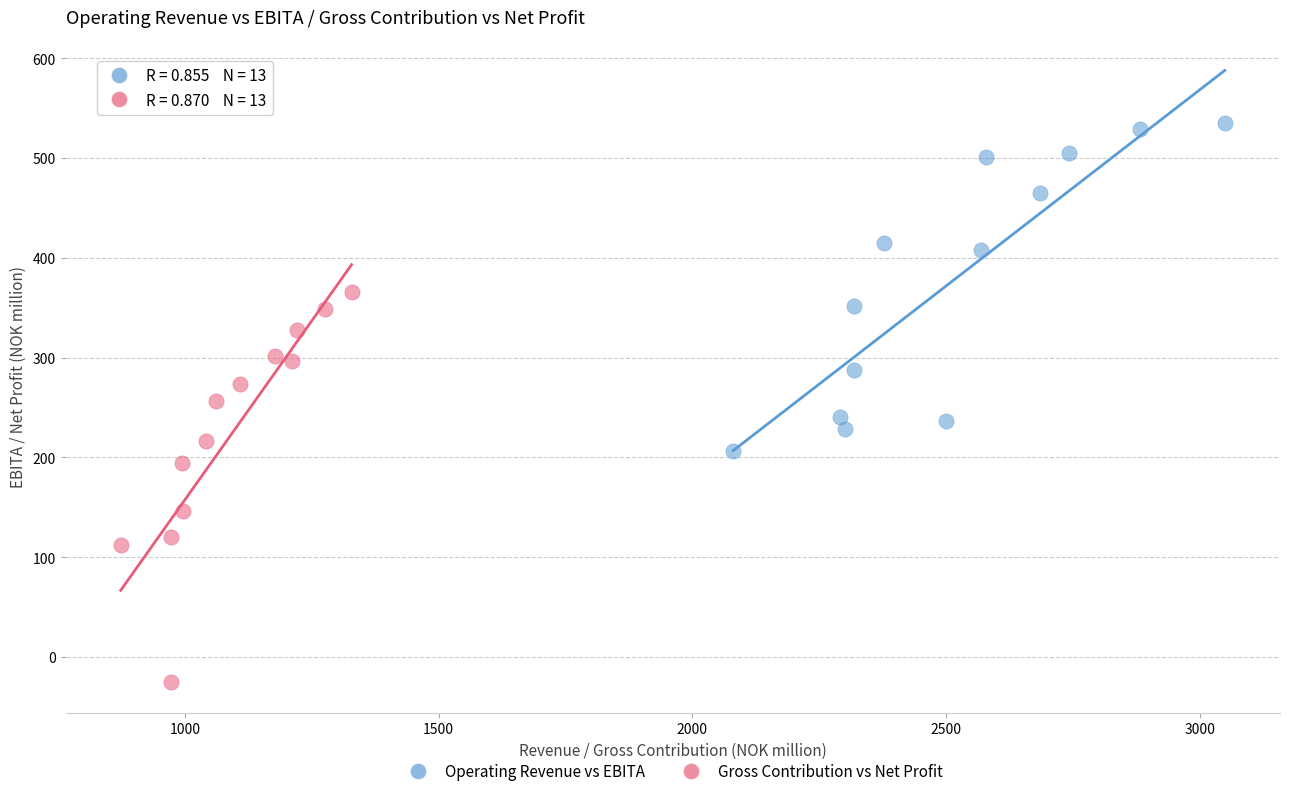

Which series contains the highest Y value?

Operating Revenue vs EBITA